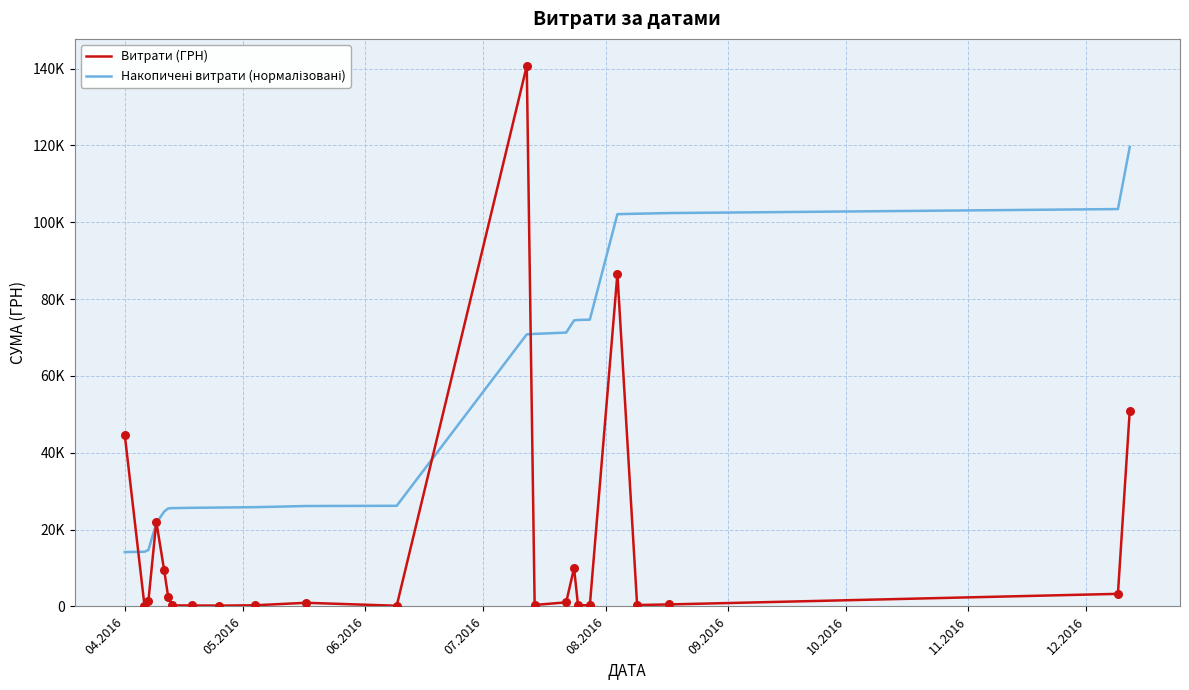

Which series has the largest total across all categories?

Накопичені витрати (нормалізовані)